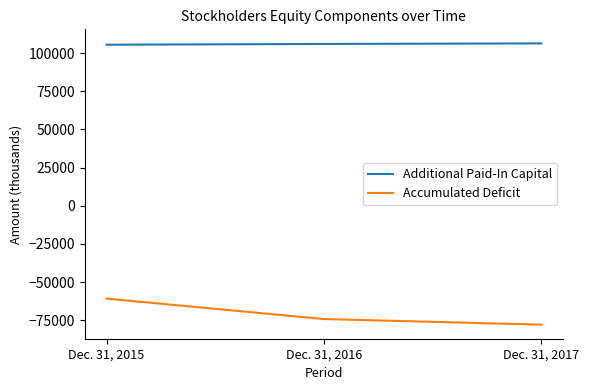

How many Additional Paid-In Capital values are between 105556 and 106417?

3